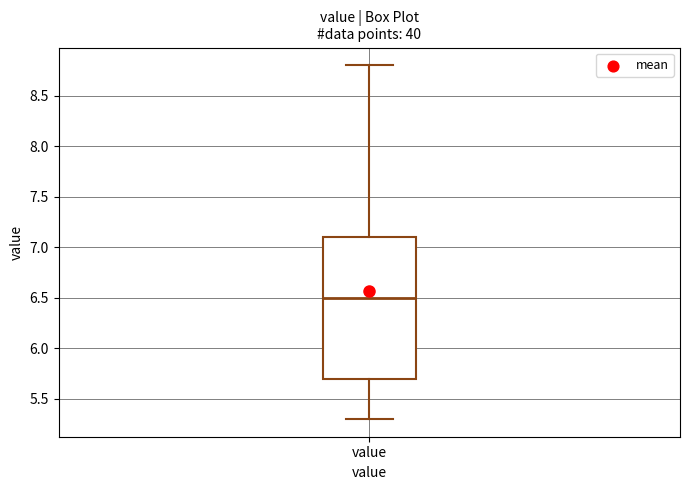

Where is the upper edge of the box for value on the y-axis? The values are not printed on the chart, so give them approximately, as read against the axis.

7.1